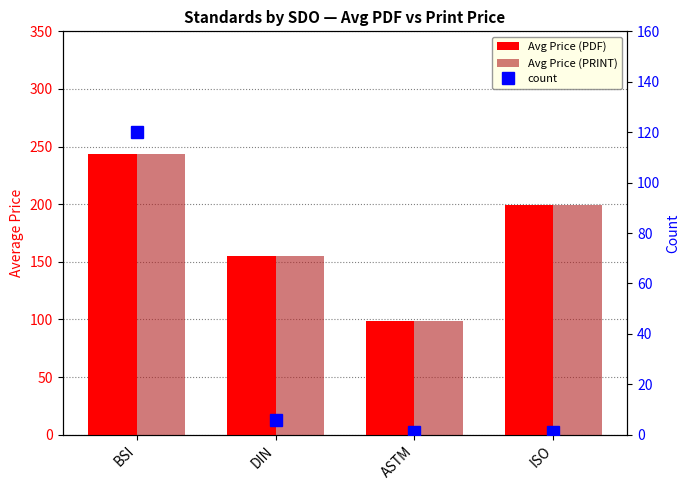

Reading right to left, extract all data points from this chart.

Avg Price (PDF): ISO=199.0	ASTM=99.0	DIN=155.4	BSI=243.5
Avg Price (PRINT): ISO=199.0	ASTM=99.0	DIN=155.4	BSI=243.5
count: ISO=1.0	ASTM=1.0	DIN=6.0	BSI=120.0